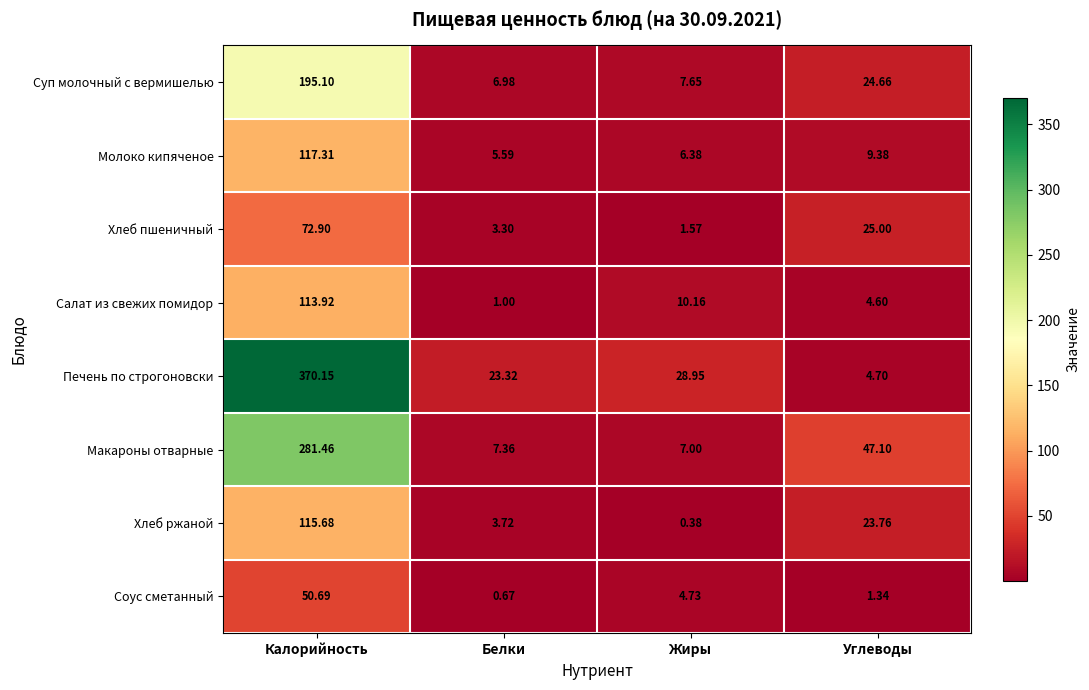

Which series has the largest range (max minus min)?

Печень по строгоновски